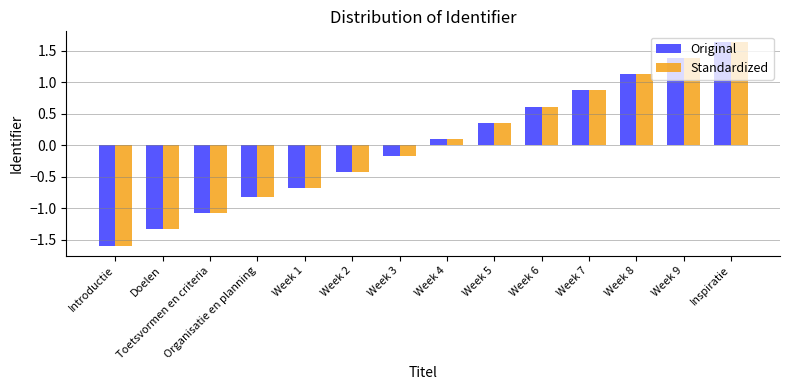

Rank the categories by Standardized value from highest to lowest.

Inspiratie, Week 9, Week 8, Week 7, Week 6, Week 5, Week 4, Week 3, Week 2, Week 1, Organisatie en planning, Toetsvormen en criteria, Doelen, Introductie